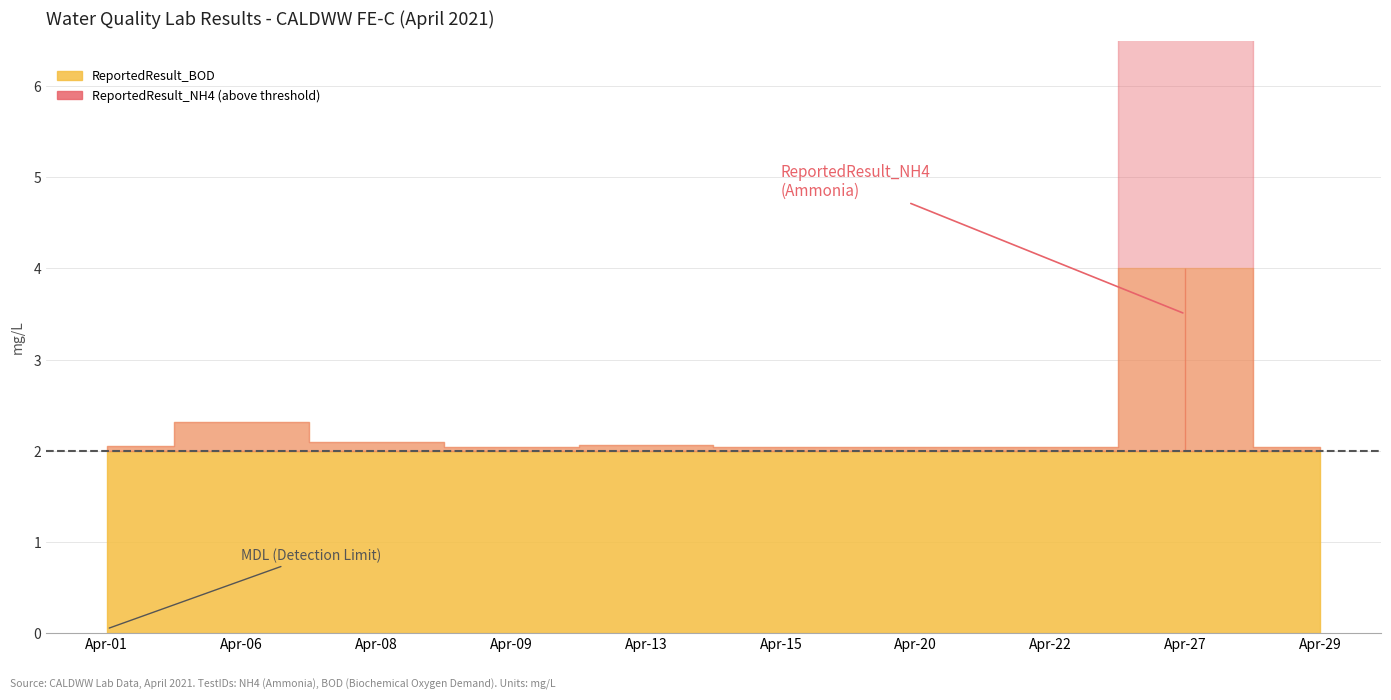

Which category has the lowest value in the ReportedResult_NH4 series?

2021-04-09